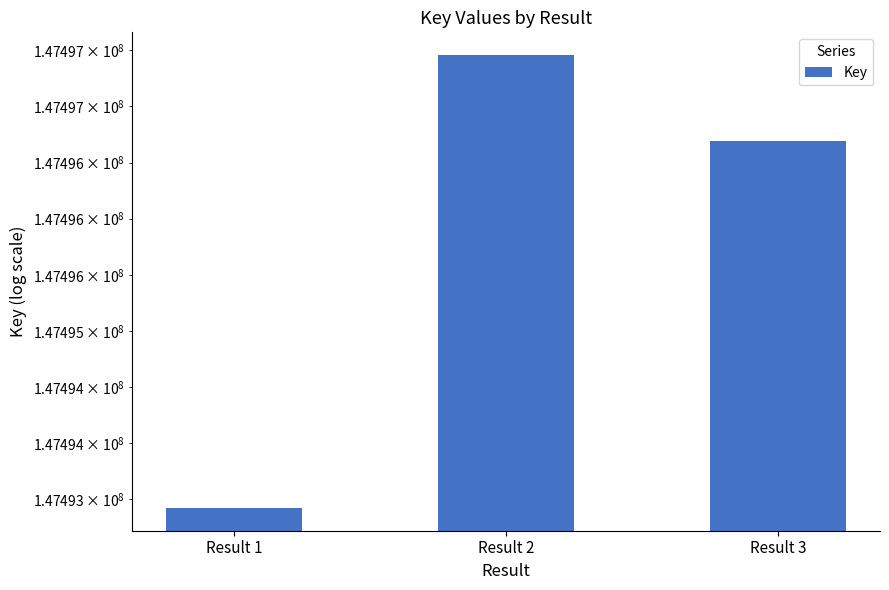

The chart shows a value of 47679169 at Result 1. True or false?

False